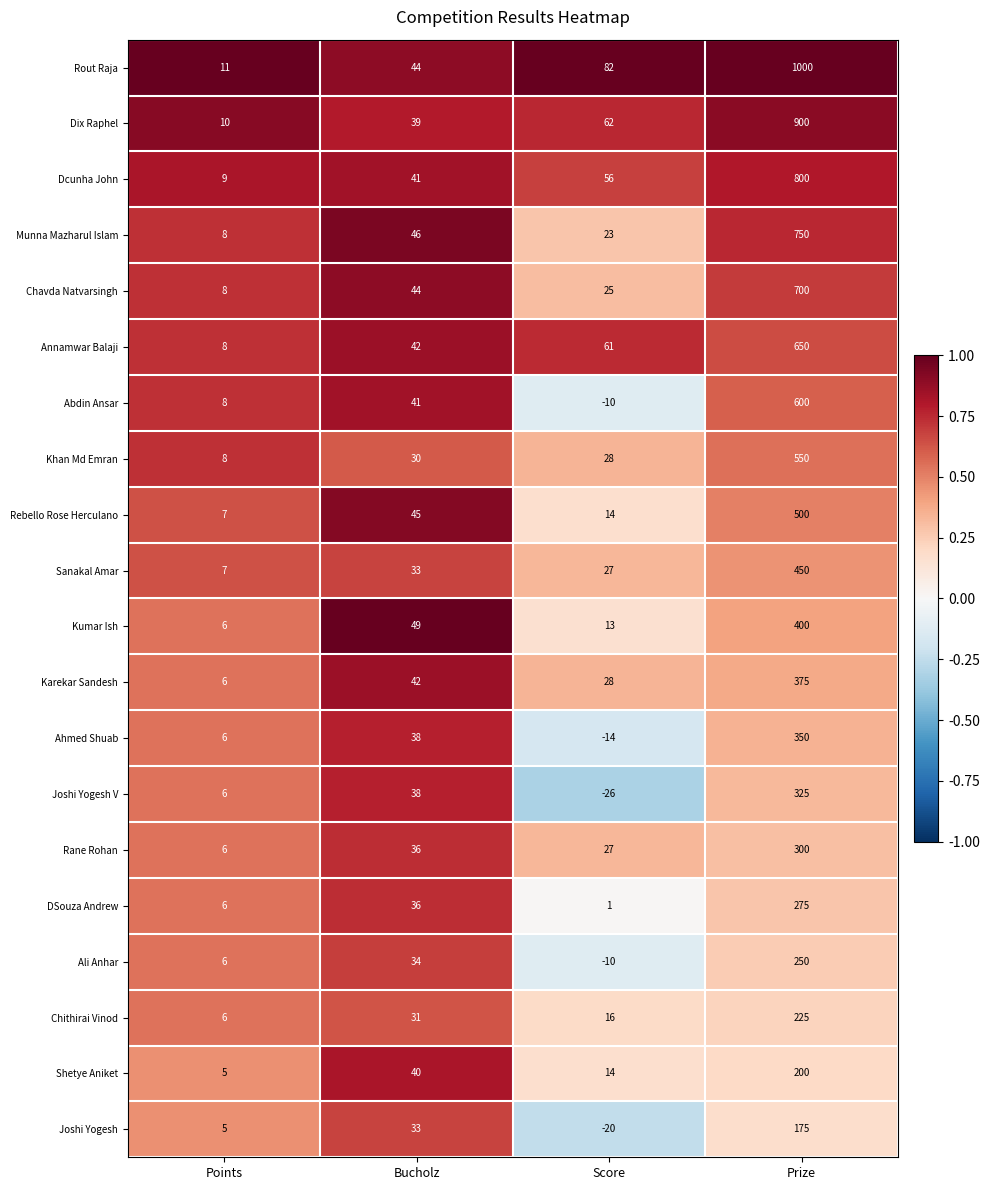

At which label is Sanakal Amar closest to 228?

Bucholz